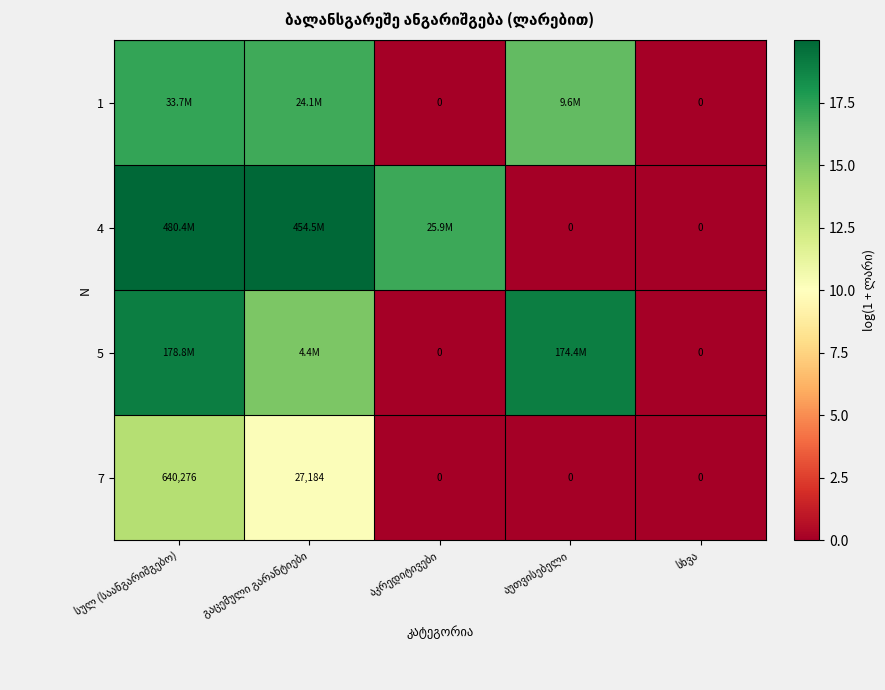

Rank the series by their maximum value, from highest to lowest.

4, 5, 1, 7